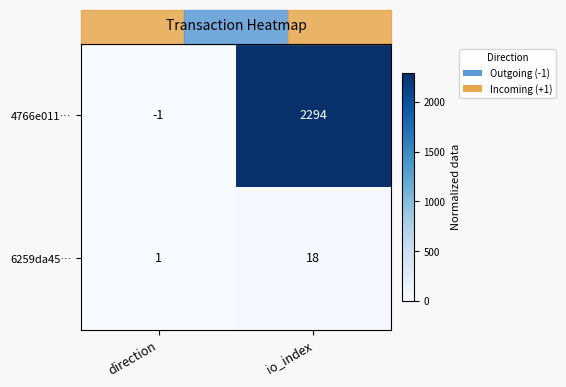

Is it true that 6259da45… equals 18 at io_index?

True